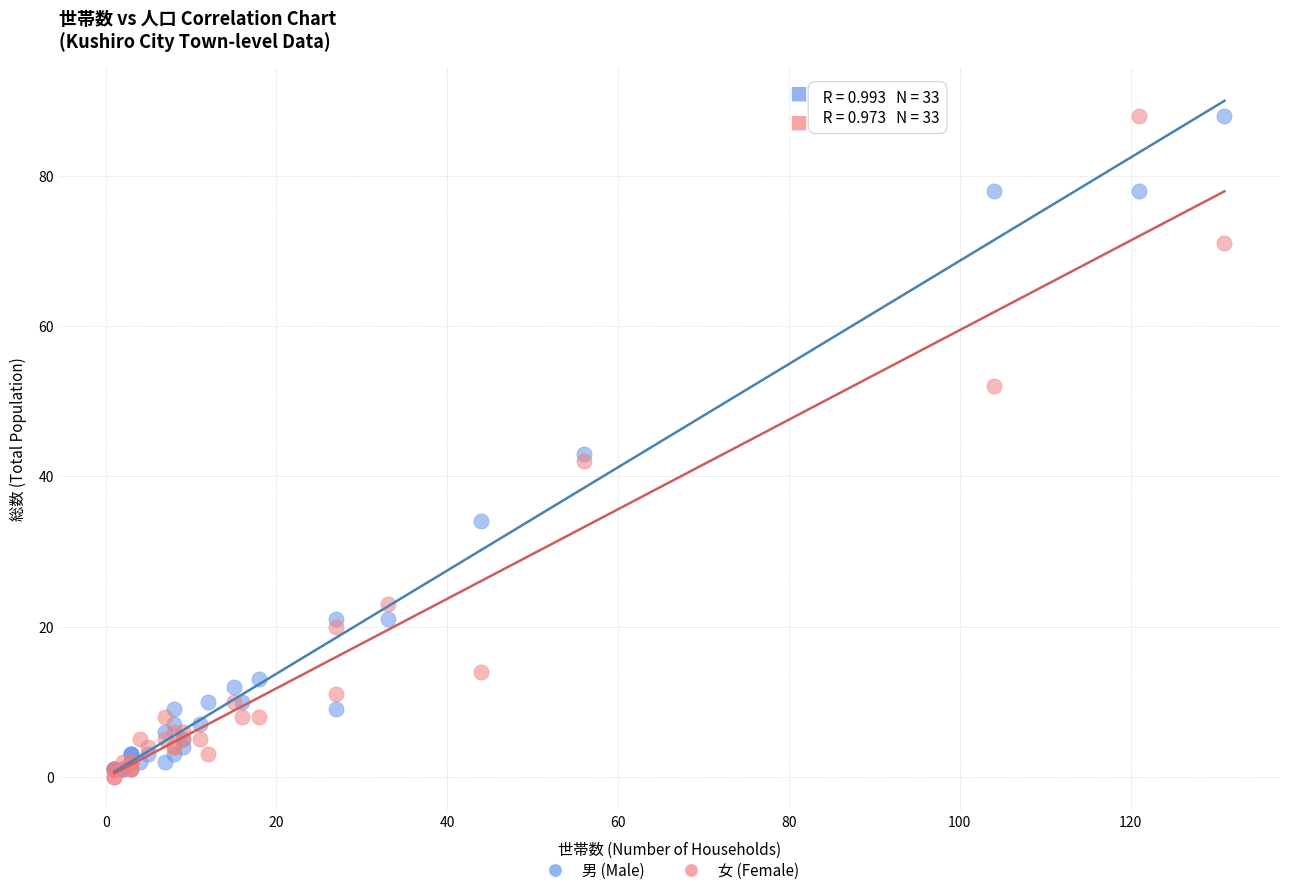

Which series contains the lowest Y value?

女 (Female)